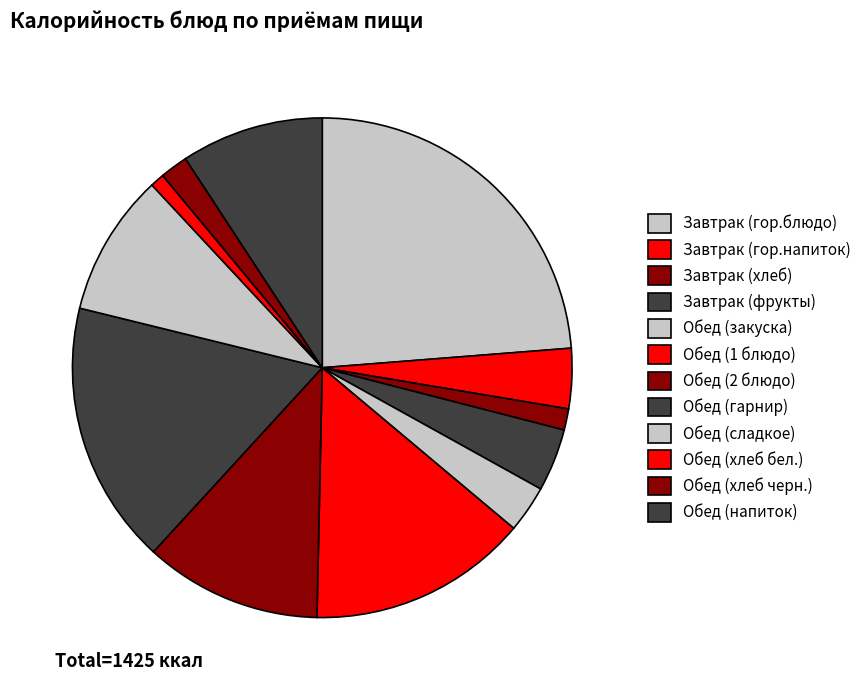

To the nearest percent, what is the difference between the Обед (хлеб бел.) and Обед (закуска) slice percentages?

2%